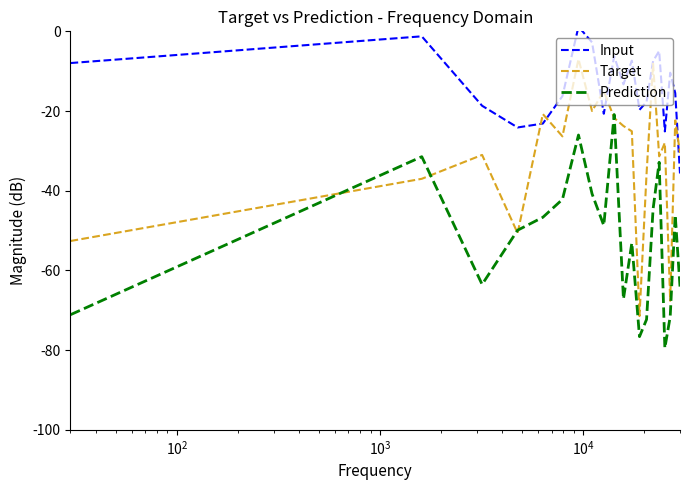

Which series has the largest total across all categories?

Input